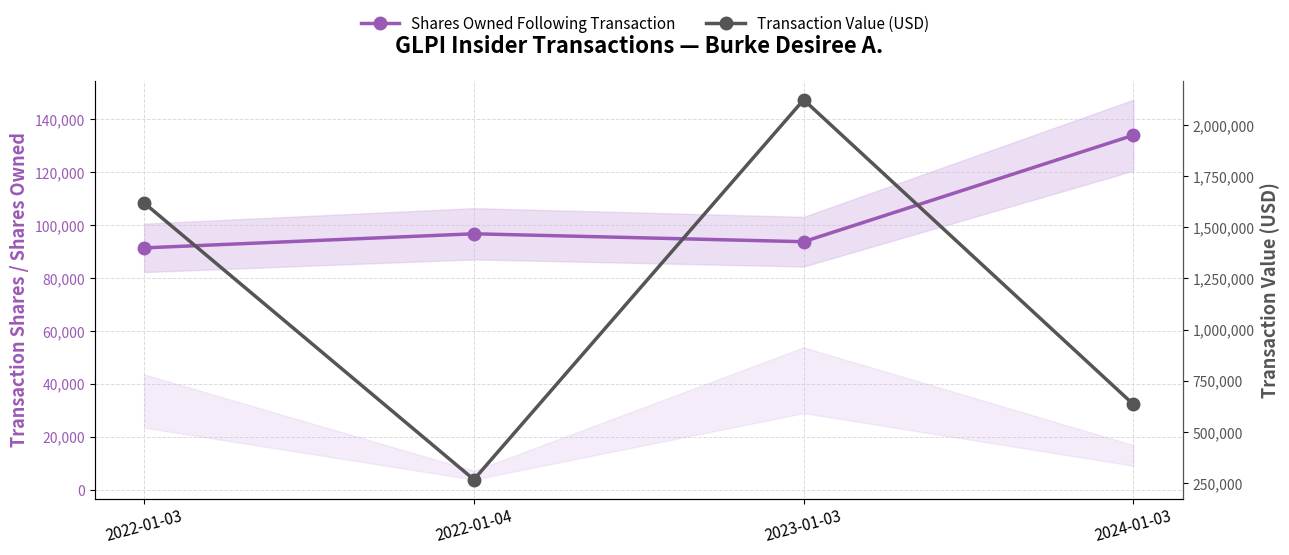

What is the difference between the highest and lowest values at 2024-01-03?

500628